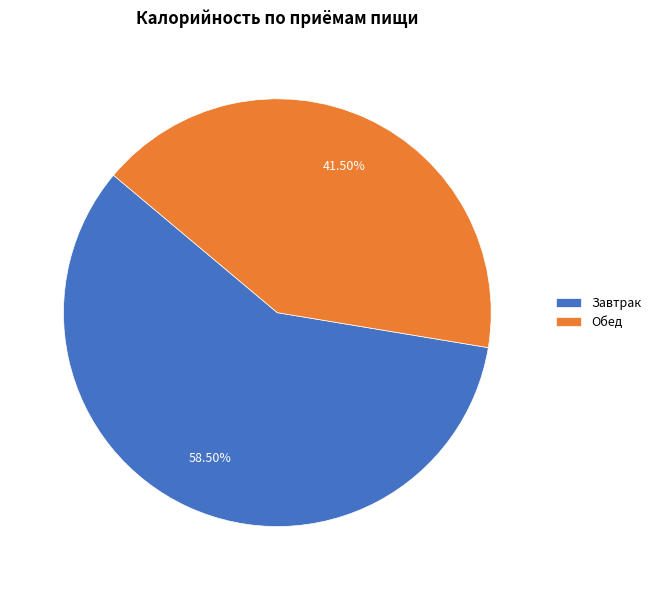

To the nearest percent, what is the combined percentage of Завтрак and Обед?

100%